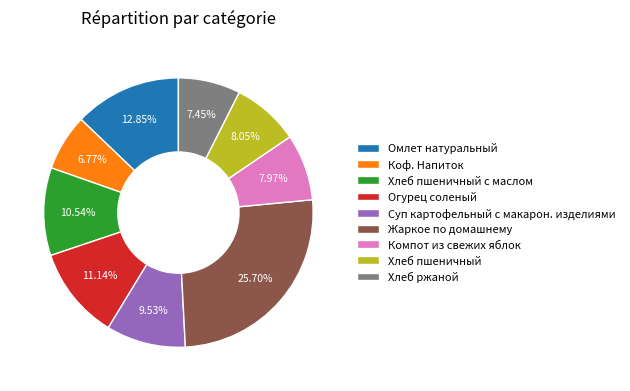

What is the smallest slice in the pie chart?

Коф. Напиток